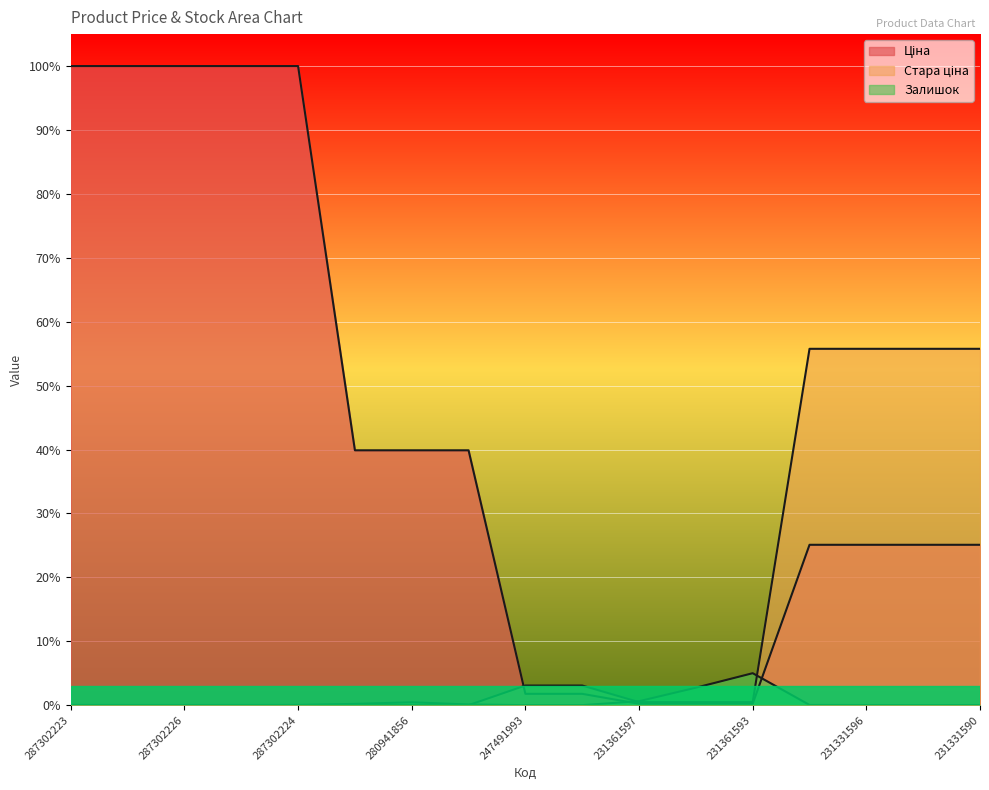

At which label is Залишок closest to 0?

247491993